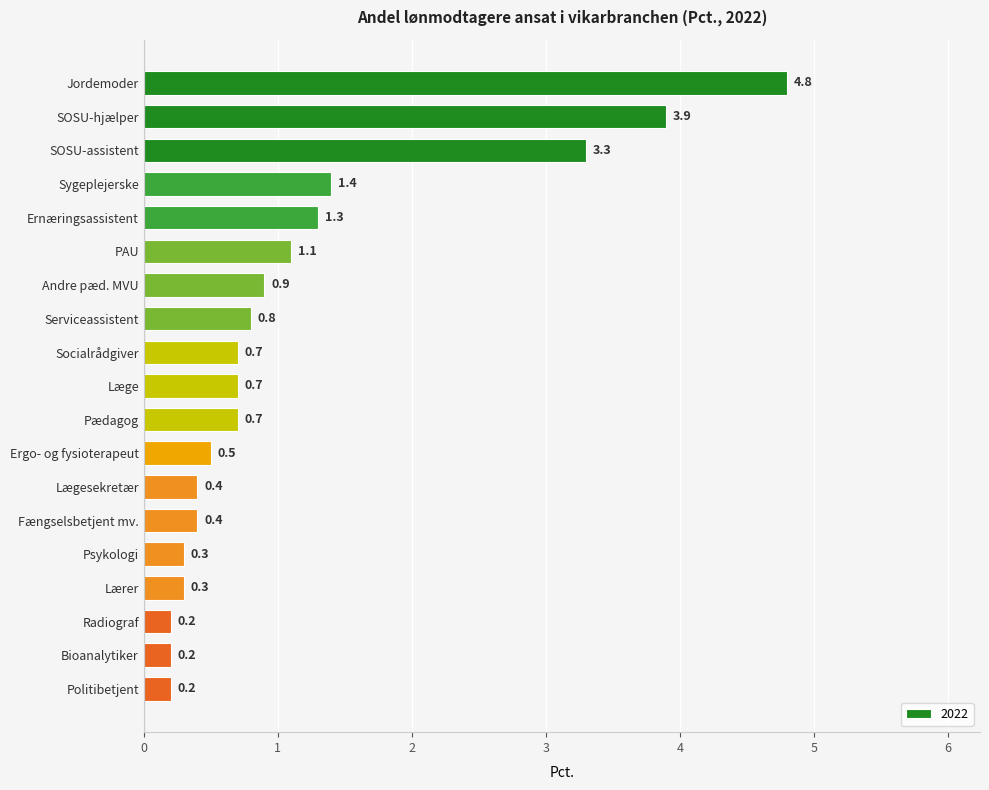

What is the maximum value shown in the chart?

4.8